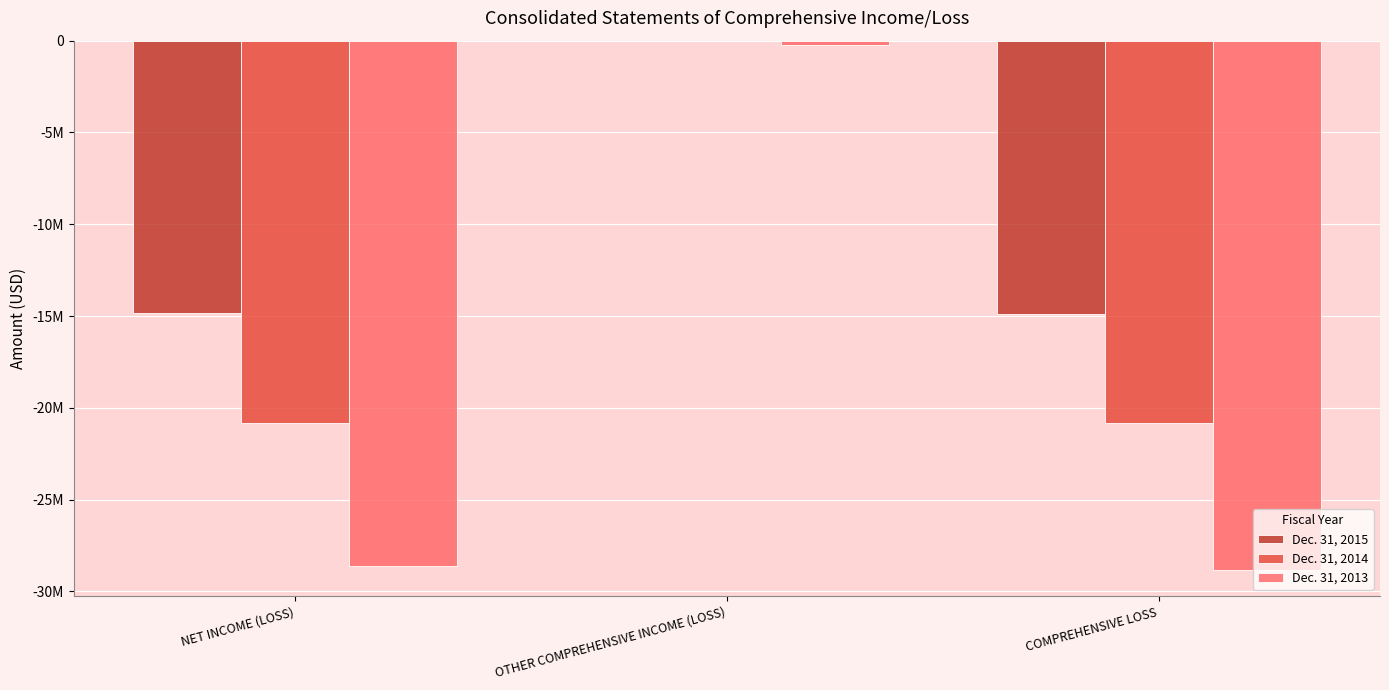

Between NET INCOME (LOSS) and OTHER COMPREHENSIVE INCOME (LOSS), which series saw the biggest shift?

Dec. 31, 2013